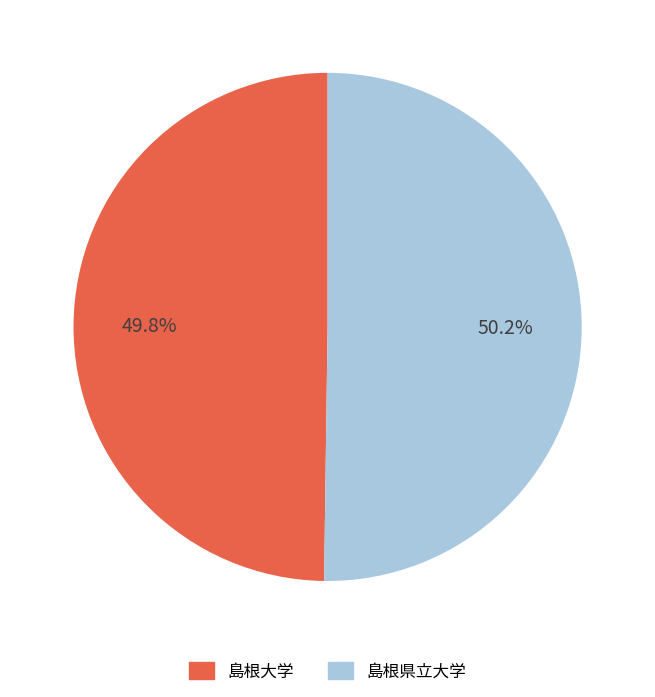

Do 島根県立大学 and 島根大学 together represent more than half of the pie?

Yes